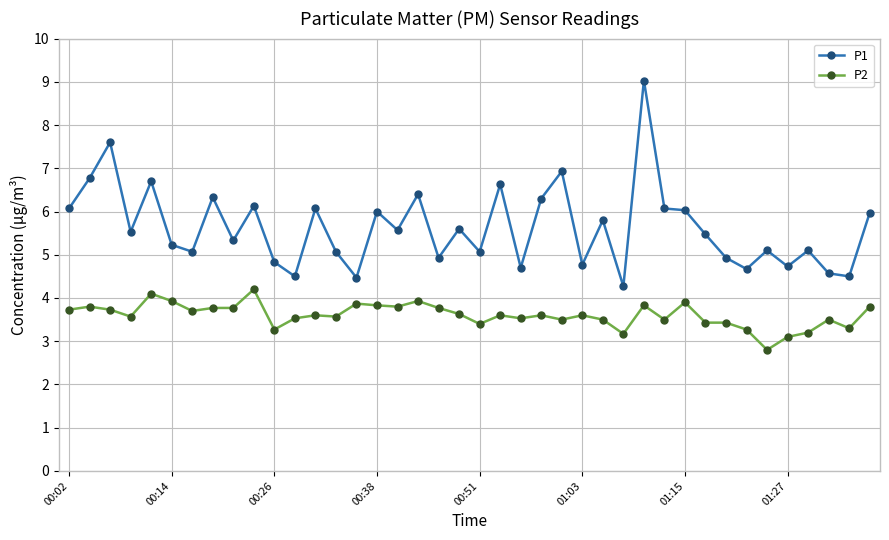

What is the minimum value for P2?

2.8